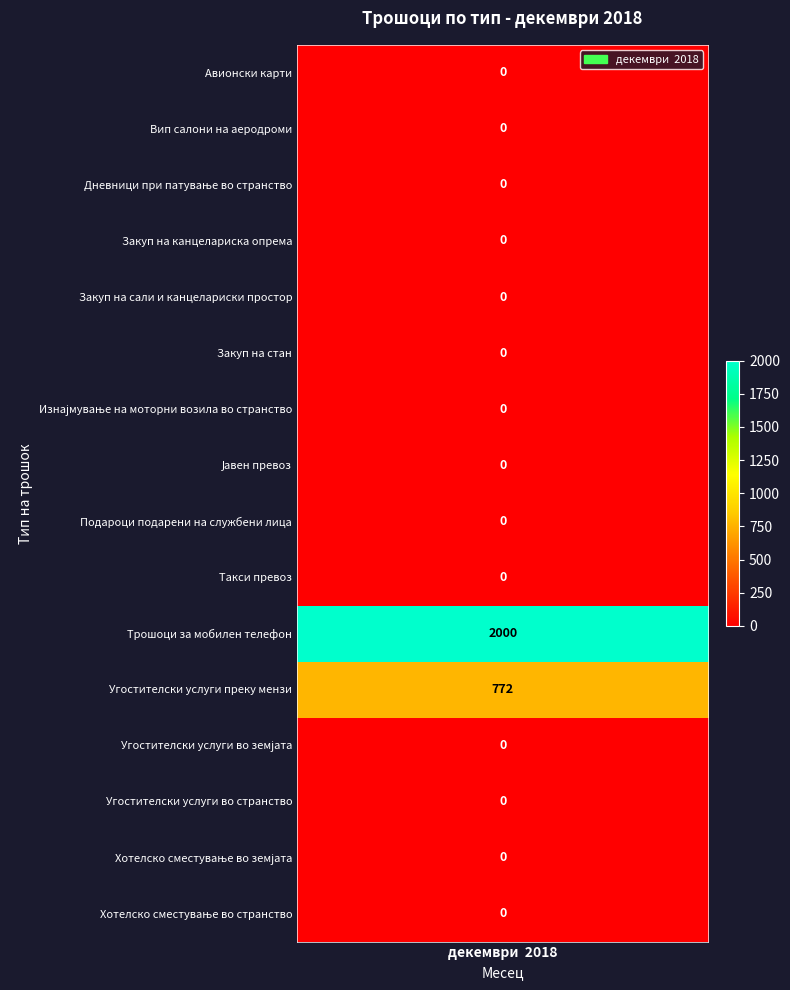

Rank the categories by value from highest to lowest.

Трошоци за мобилен телефон, Угостителски услуги преку мензи, Авионски карти, Вип салони на аеродроми, Дневници при патување во странство, Закуп на канцелариска опрема, Закуп на сали и канцелариски простор, Закуп на стан, Изнајмување на моторни возила во странство, Јавен превоз, Подароци подарени на службени лица, Такси превоз, Угостителски услуги во земјата, Угостителски услуги во странство, Хотелско сместување во земјата, Хотелско сместување во странство